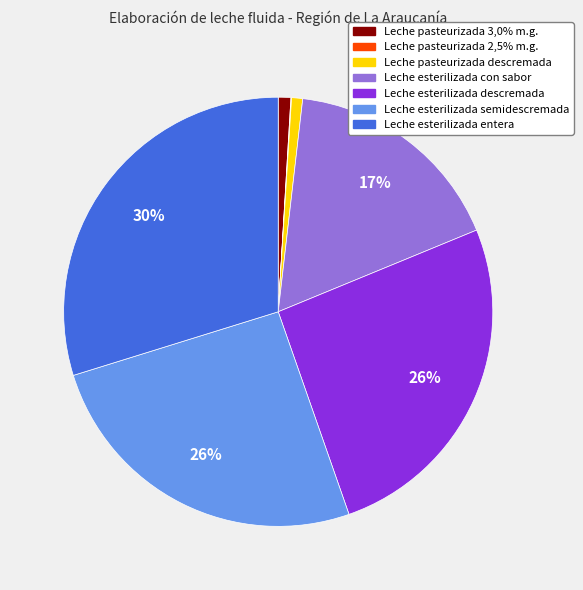

What is the ratio of the value at Leche esterilizada descremada to the value at Leche esterilizada entera?

0.9